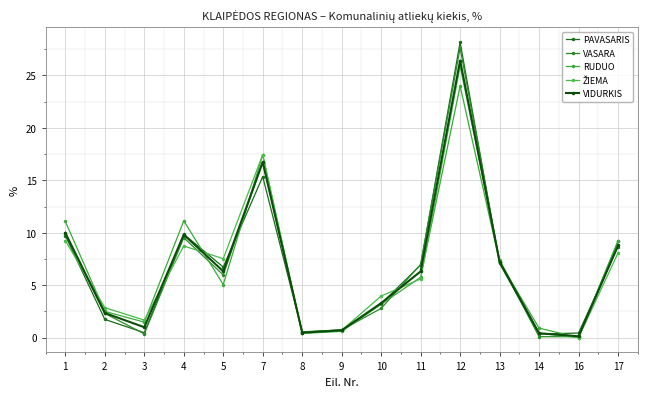

List the series in order of their peak value, lowest first.

RUDUO, ŽIEMA, VIDURKIS, VASARA, PAVASARIS